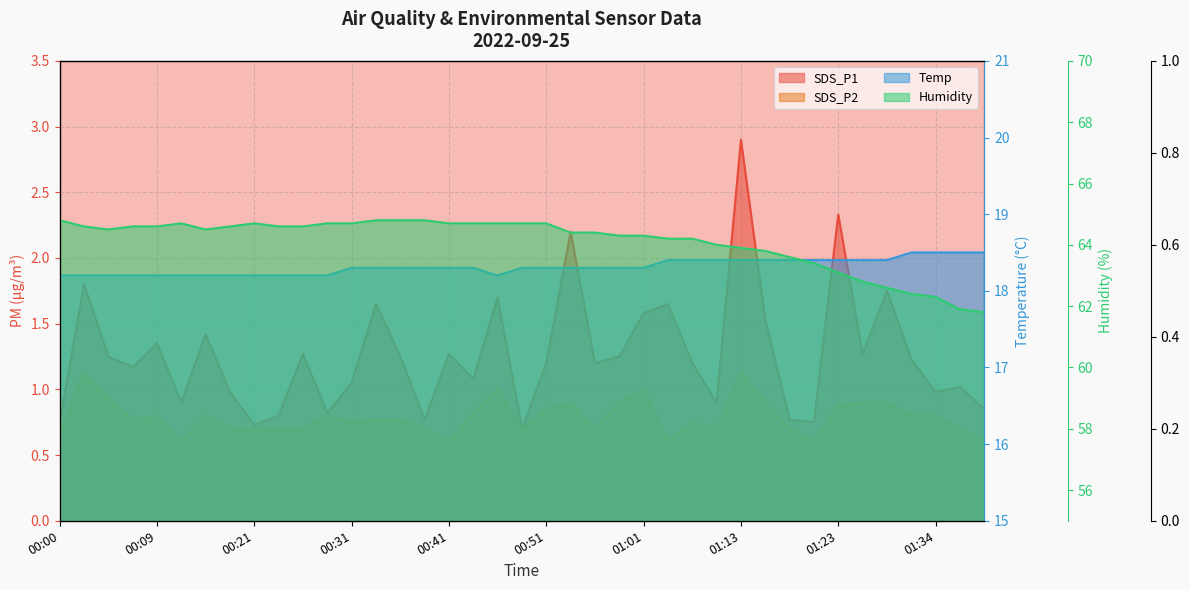

Which category has the highest value across all series?

00:00